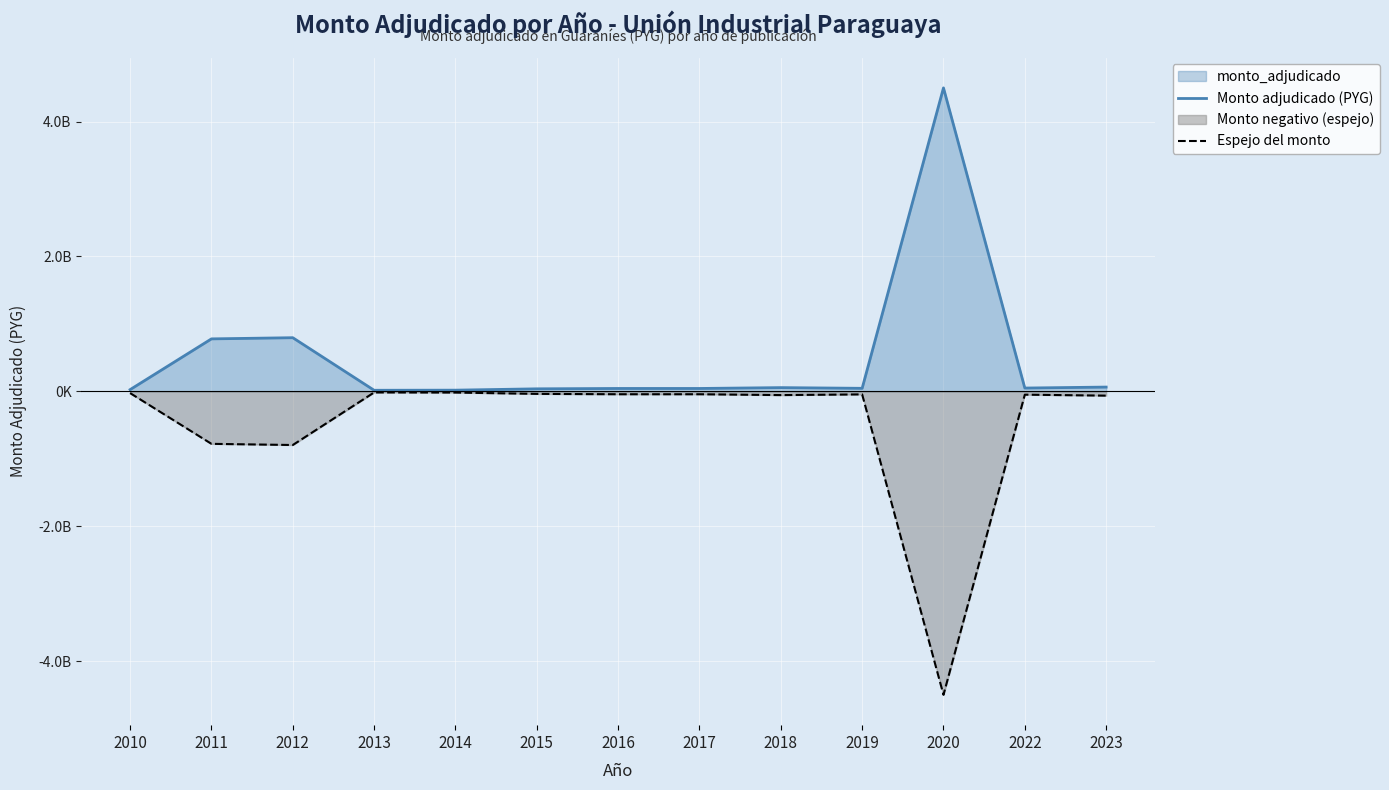

Does the chart display data point markers on the line(s)?

No